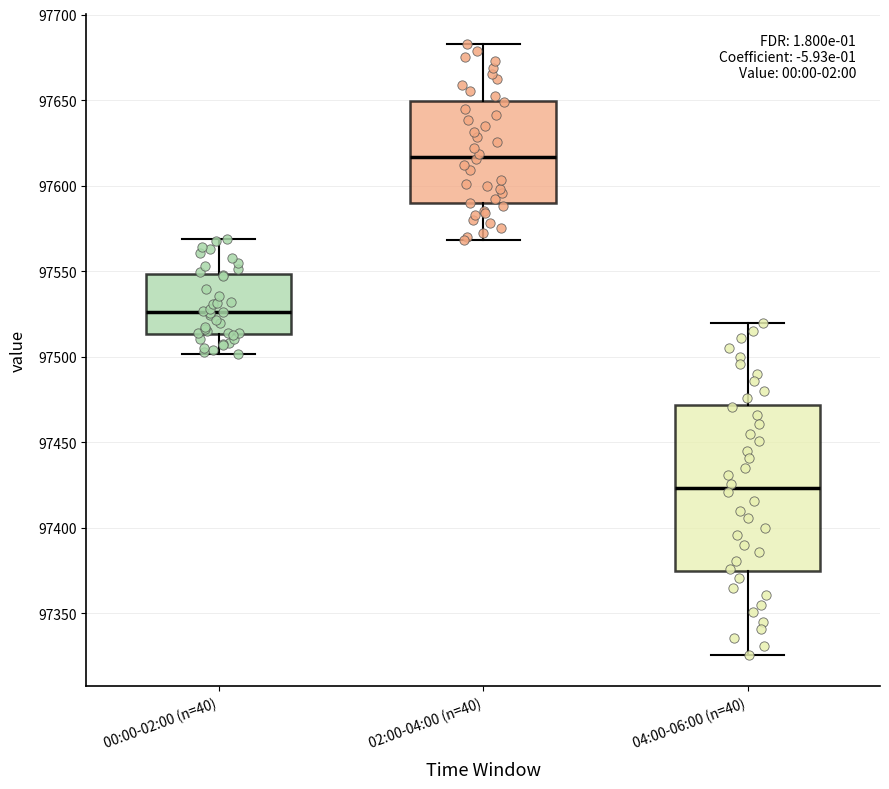

Reading left to right, read every box against the y-axis: the position of its median line, the range the box covers, and the ends of its whiskers. The values are not printed on the chart, so give them approximately, as read against the axis.

00:00-02:00 (n=40): median 97525, box 97515 to 97550, whiskers 97500 to 97570
02:00-04:00 (n=40): median 97615, box 97590 to 97650, whiskers 97570 to 97685
04:00-06:00 (n=40): median 97425, box 97375 to 97470, whiskers 97325 to 97520